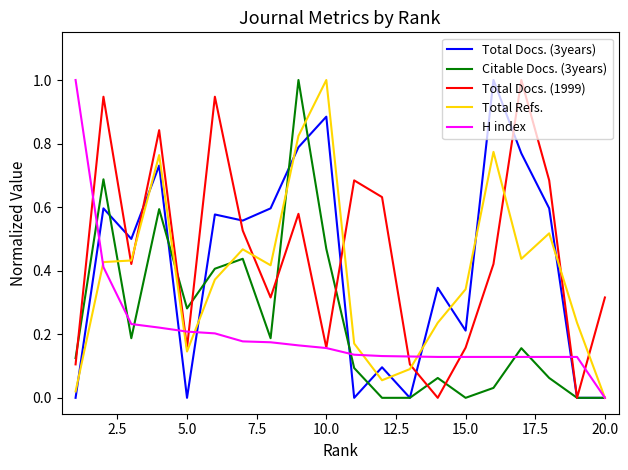

What is the highest value of the H index series?

1.0